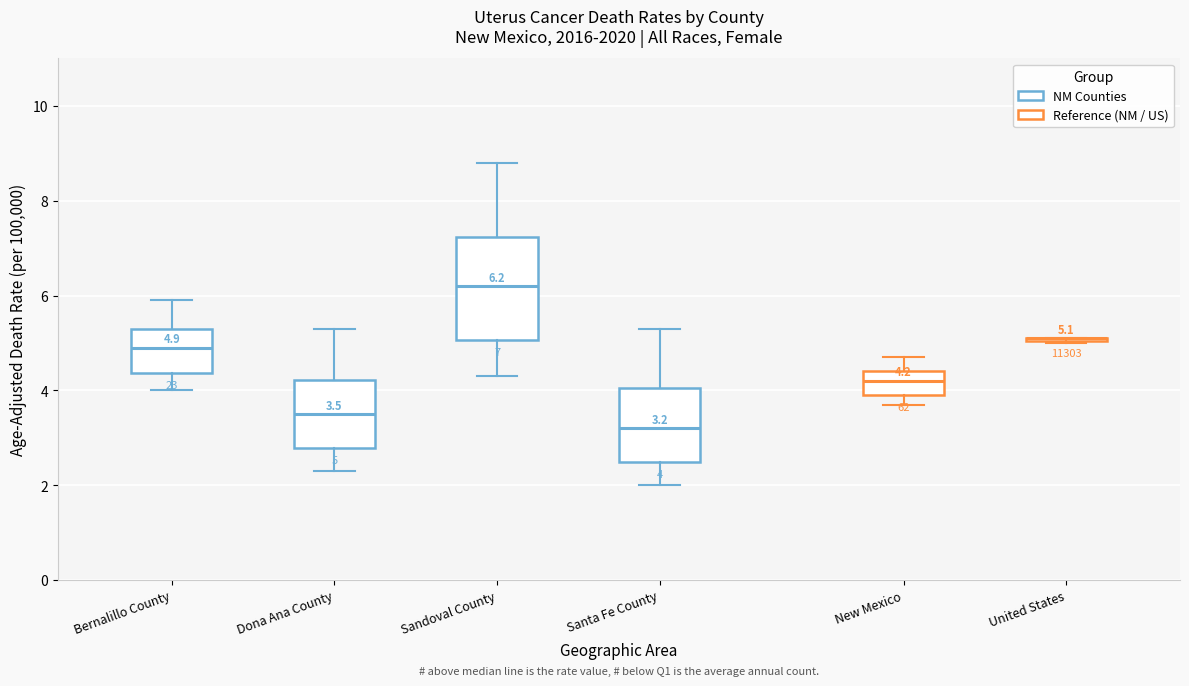

Which box is the tallest, from its lower edge to its upper edge?

Sandoval County